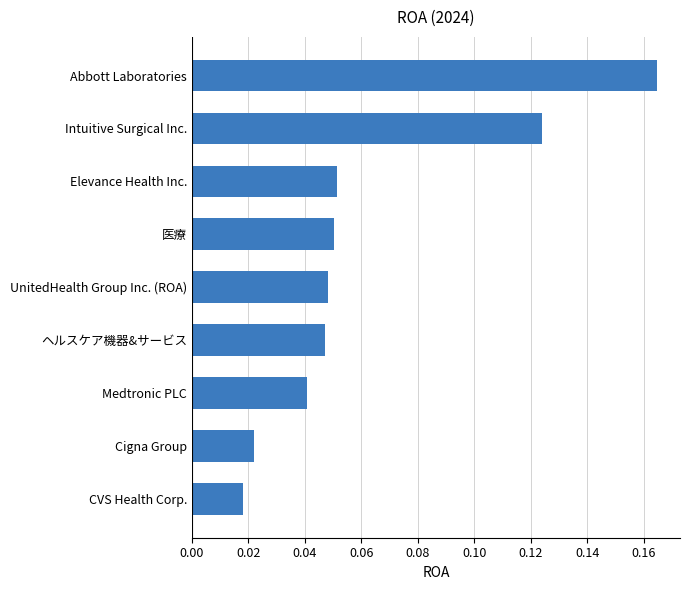

Which has a higher value, 医療 or Intuitive Surgical Inc.?

Intuitive Surgical Inc.